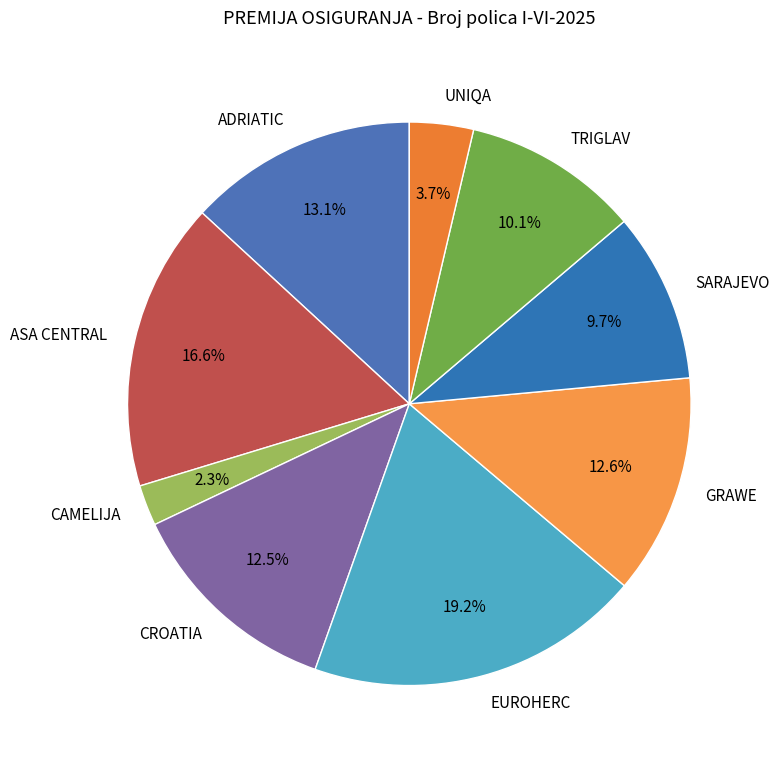

To the nearest percent, what is the average slice percentage?

11%